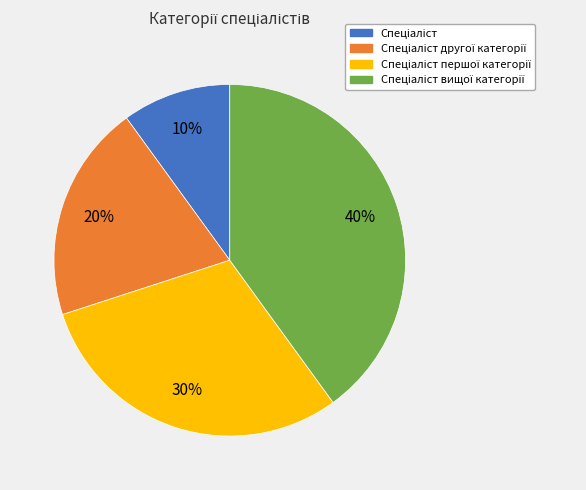

How many slices are in this pie chart?

4